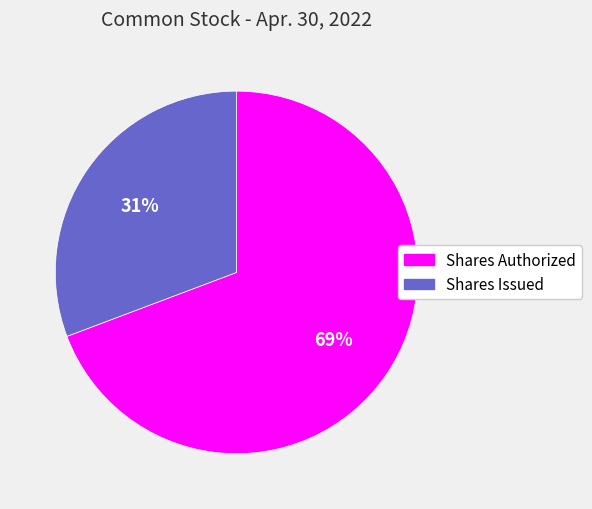

To the nearest percent, what is the average slice percentage?

50%